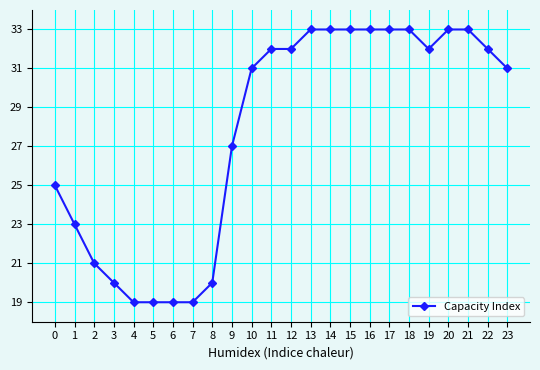

Reading left to right, extract all data points from this chart.

25	23	21	20	19	19	19	19	20	27	31	32	32	33	33	33	33	33	33	32	33	33	32	31